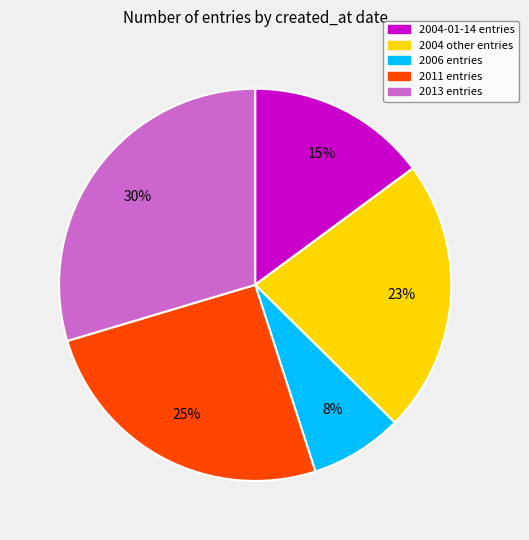

To the nearest percent, what is the difference between the largest and smallest slice percentages?

22%